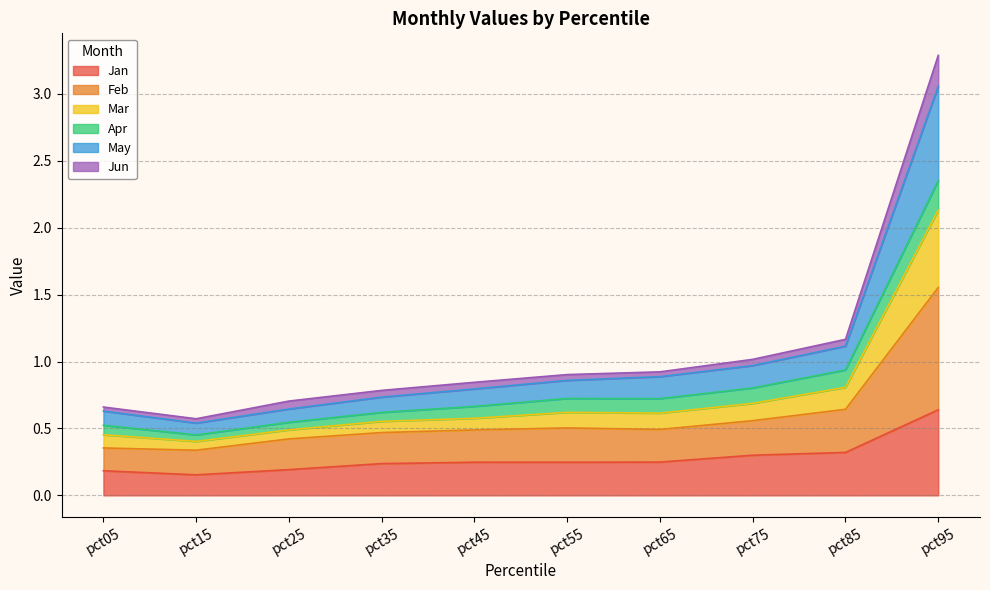

Is the value of Feb at pct05 greater than the value of Mar at pct95?

No